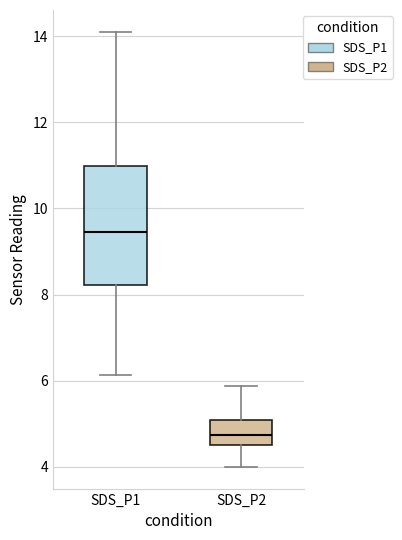

Reading left to right, transcribe this box plot: for each box, give where its median line is, the range the box spans, and where its two whiskers end, as read against the y-axis. The values are not printed on the chart, so give them approximately, as read against the axis.

SDS_P1: median 9.4, box 8.2 to 11.0, whiskers 6.2 to 14.2
SDS_P2: median 4.8, box 4.6 to 5.0, whiskers 4.0 to 5.8